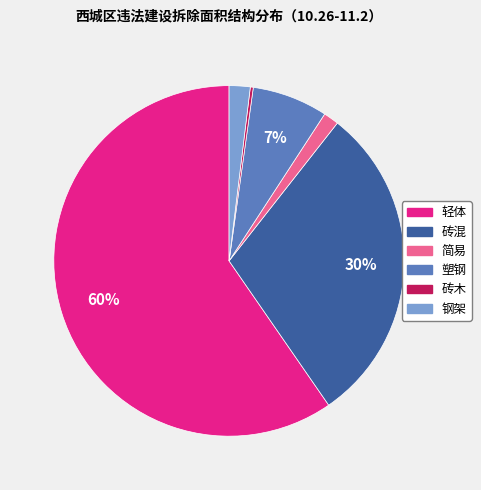

Does 钢架 account for over 50% of the chart?

No